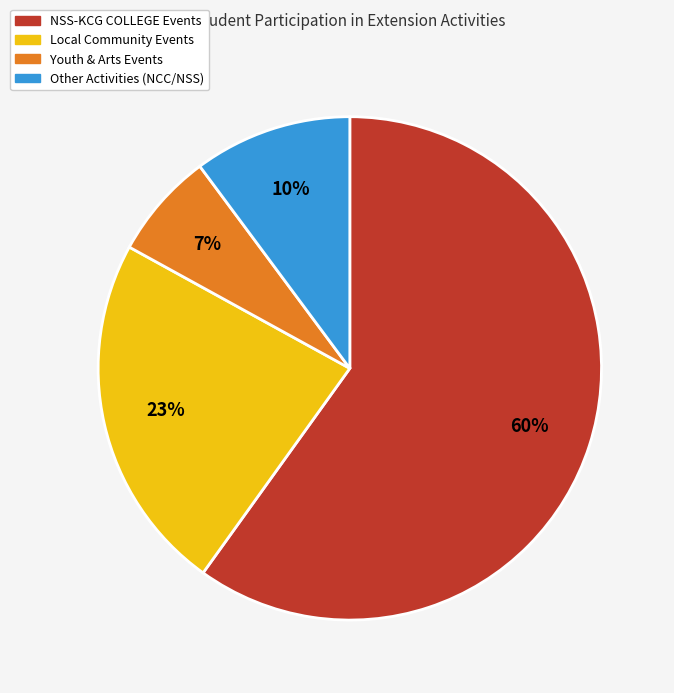

How many slices are in this pie chart?

4